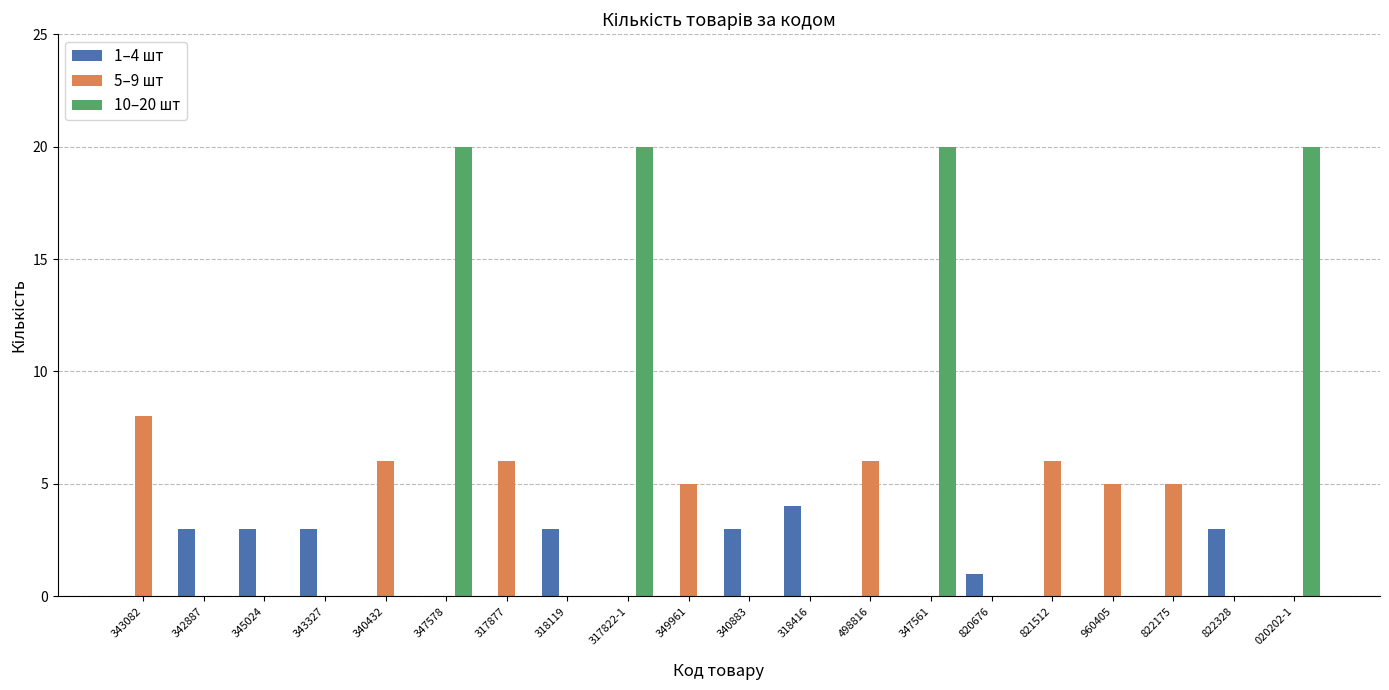

What is the total value across all series at 317877?

6